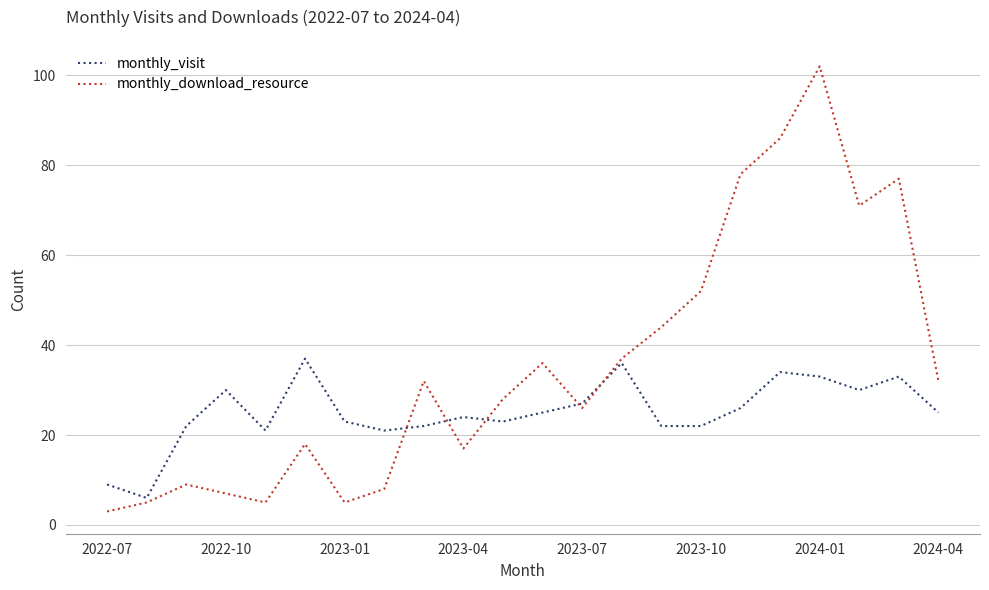

Which series has the widest spread of values?

monthly_download_resource